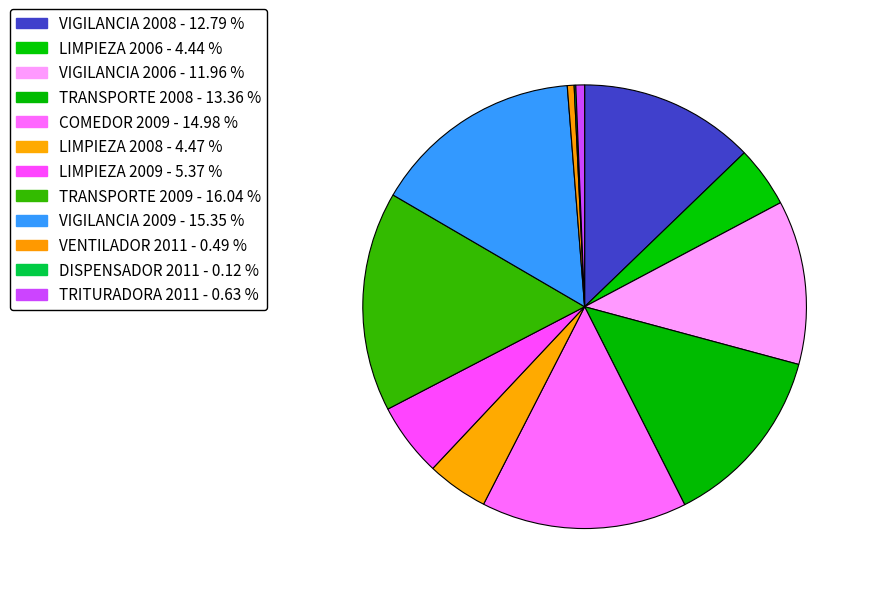

What percentage is the COMEDOR 2009 slice, to the nearest percent?

15%